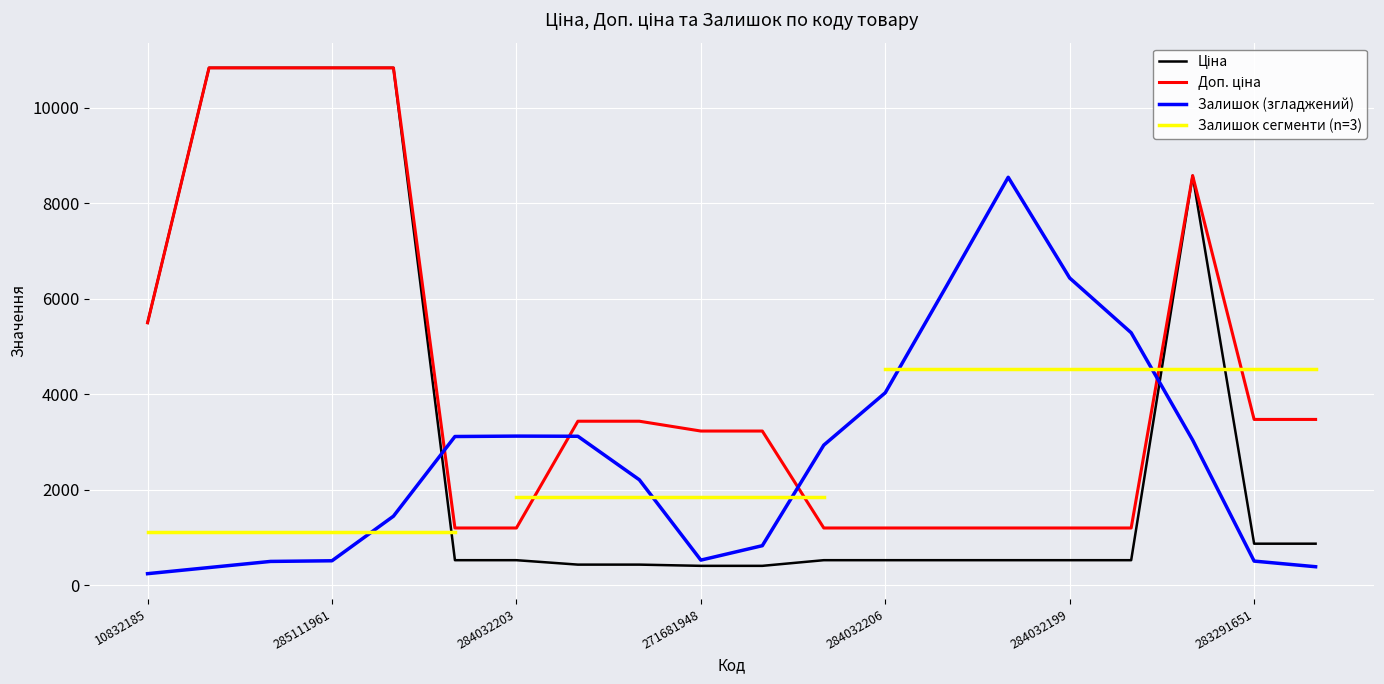

What is the sum of the Доп. ціна values at 284032199 and 283291856?

9778.1